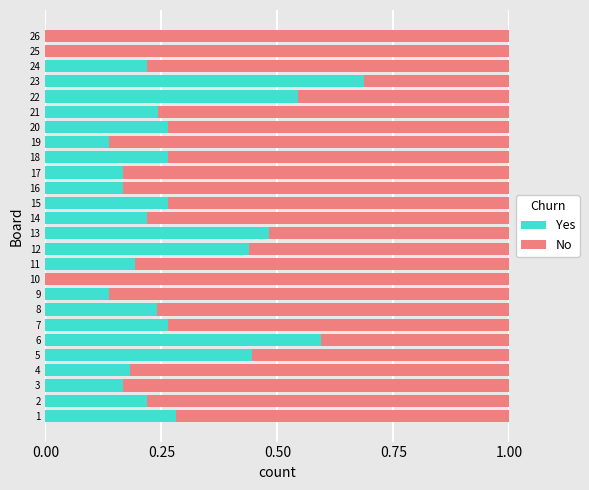

Is it true that Yes equals 0.4 at 26?

False